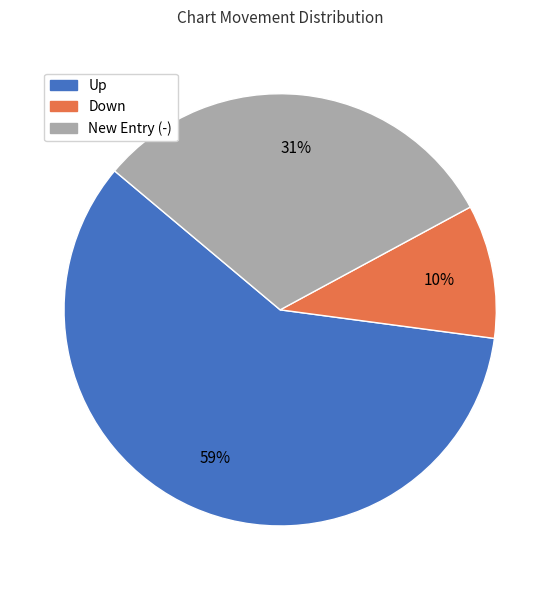

What percentage is the New Entry (-) slice, to the nearest percent?

31%